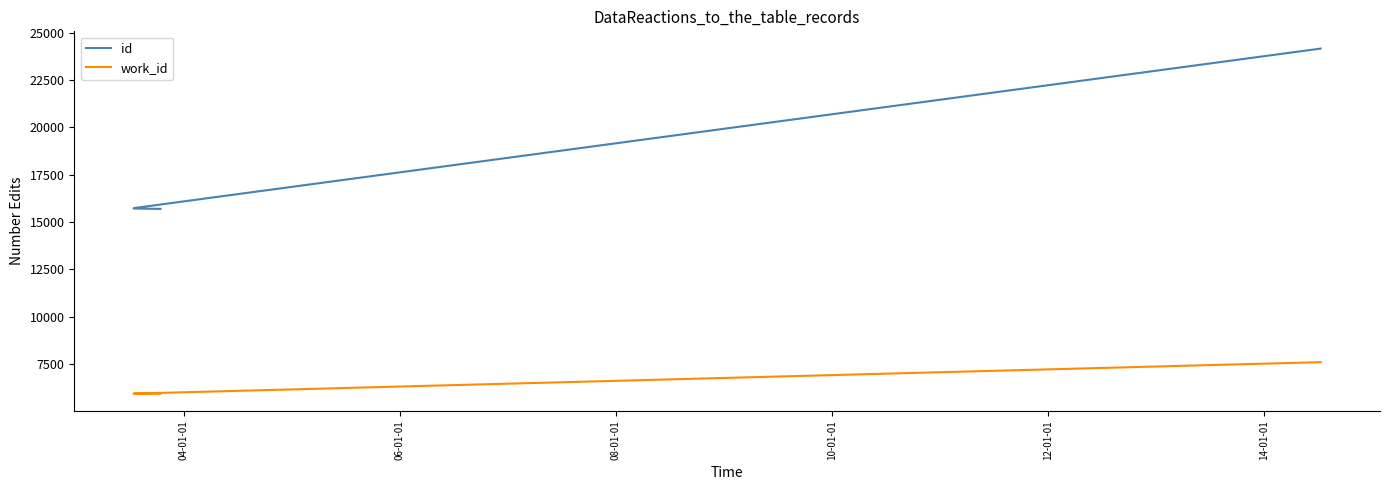

Between 10-01-01 and 08-01-01, which is larger?

10-01-01